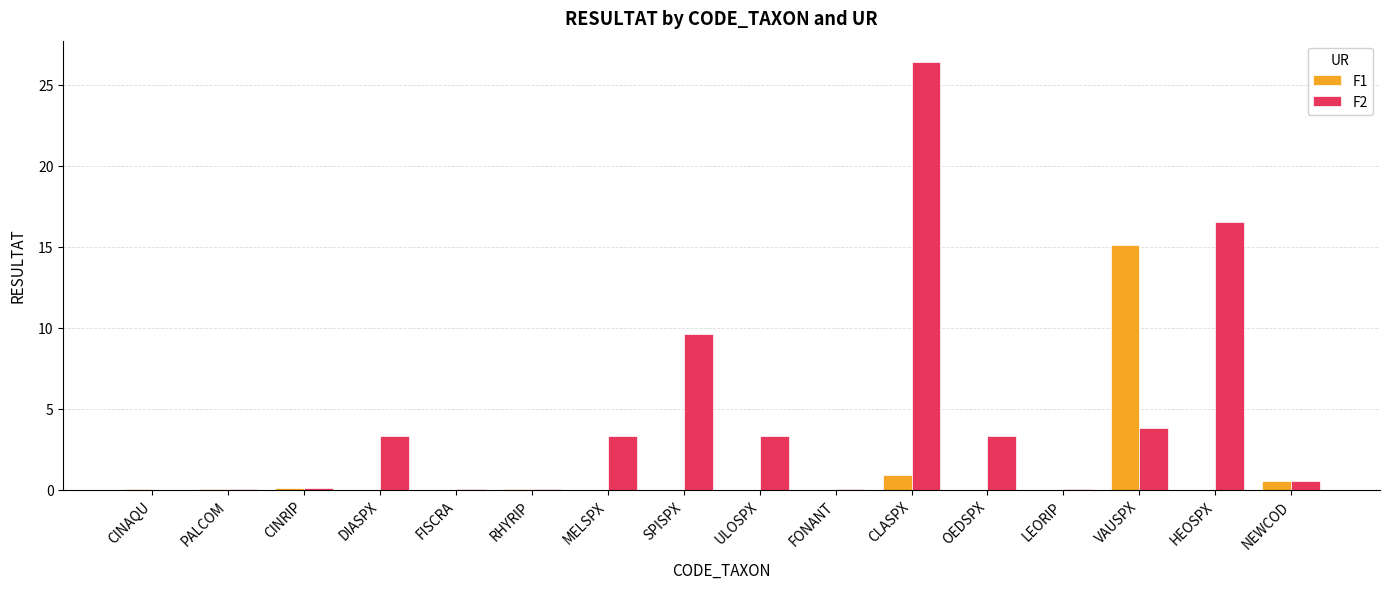

True or false: F1 has a value of 15.1 at VAUSPX.

True